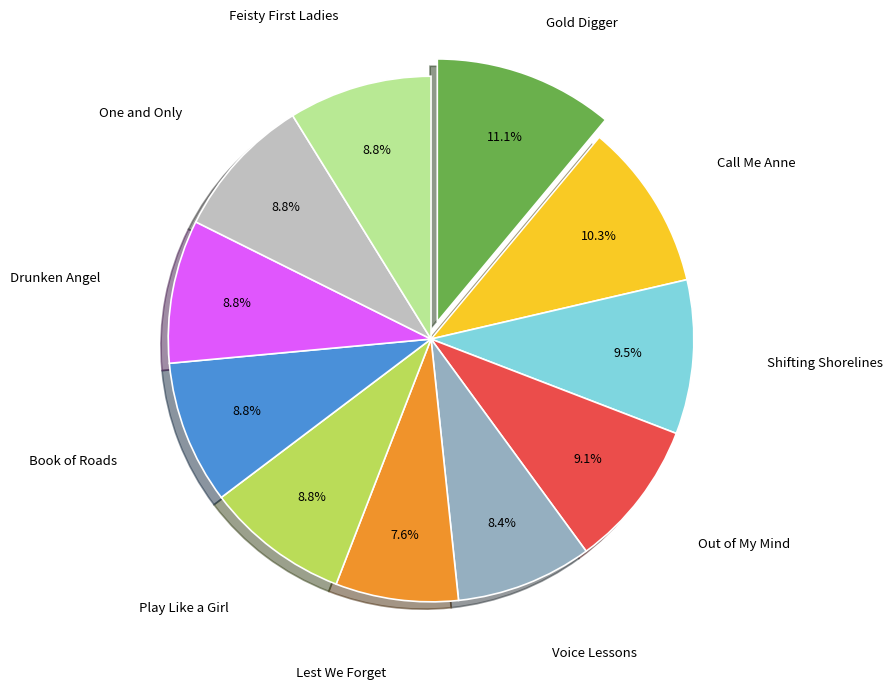

Is there a majority slice in this chart?

No